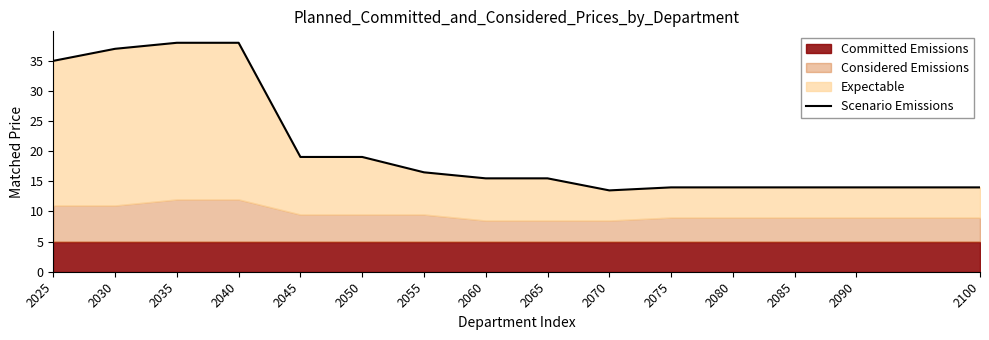

How many interior local valleys (lower than both neighbors) does the data have?

1